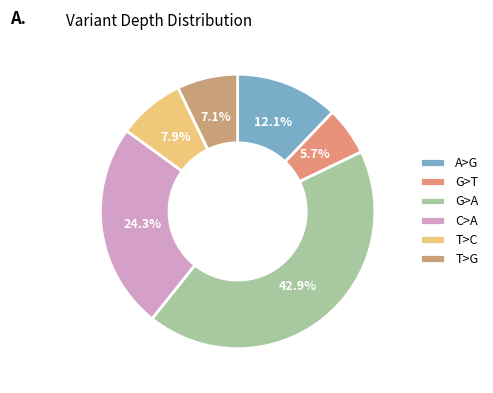

What is the ratio of the value at A>G to the value at G>A?

0.3